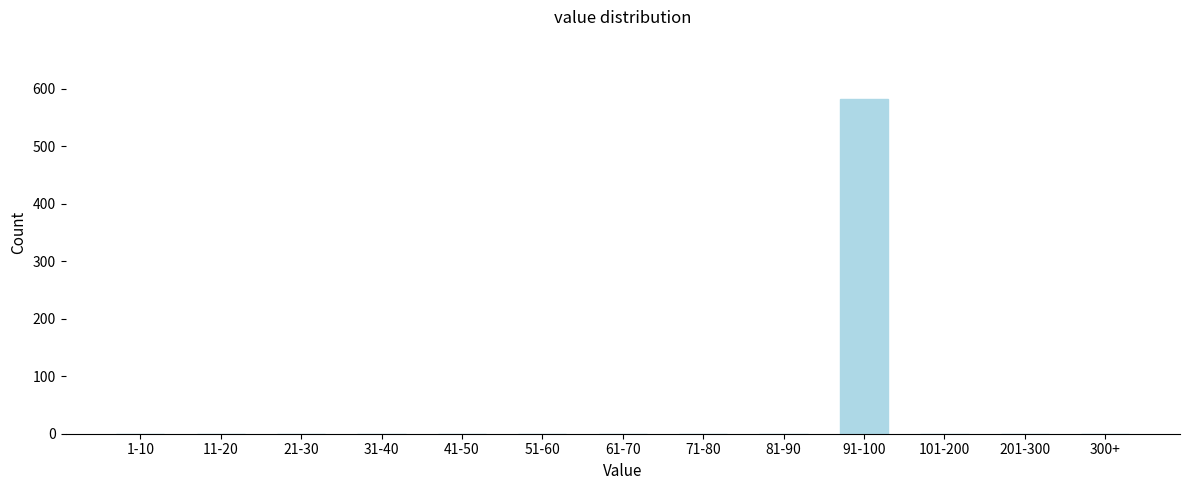

Reading left to right, extract all data points from this chart.

1-10=0	11-20=0	21-30=0	31-40=0	41-50=0	51-60=0	61-70=0	71-80=0	81-90=0	91-100=582	101-200=0	201-300=0	300+=0